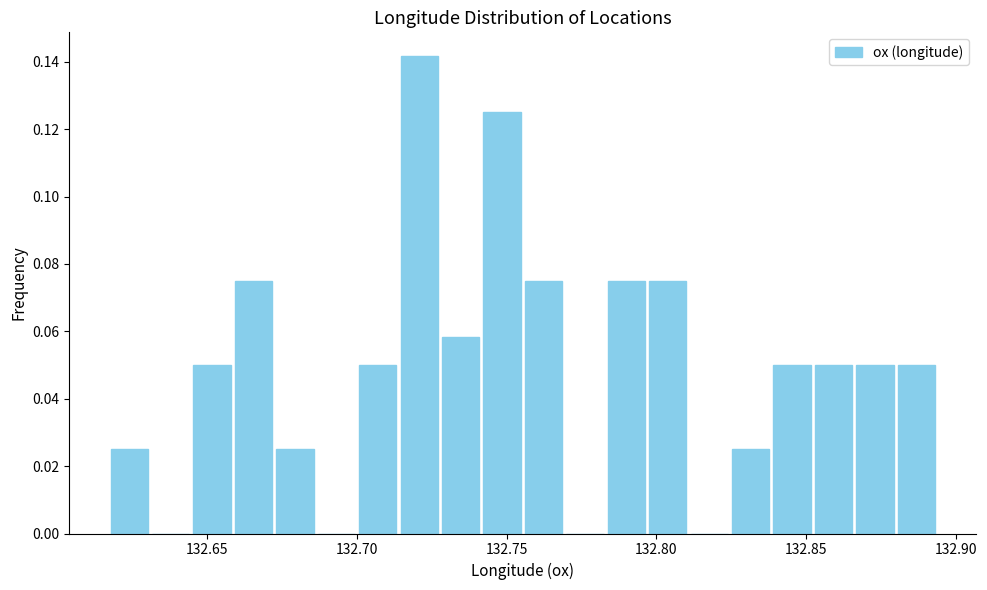

Read against the x-axis, roughly where is the centre of the tallest bar?

132.720